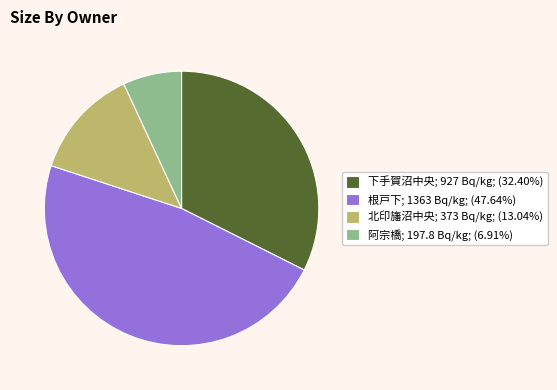

Does 下手賀沼中央; 927 Bq/kg; (32.40%) represent more than half of the total?

No